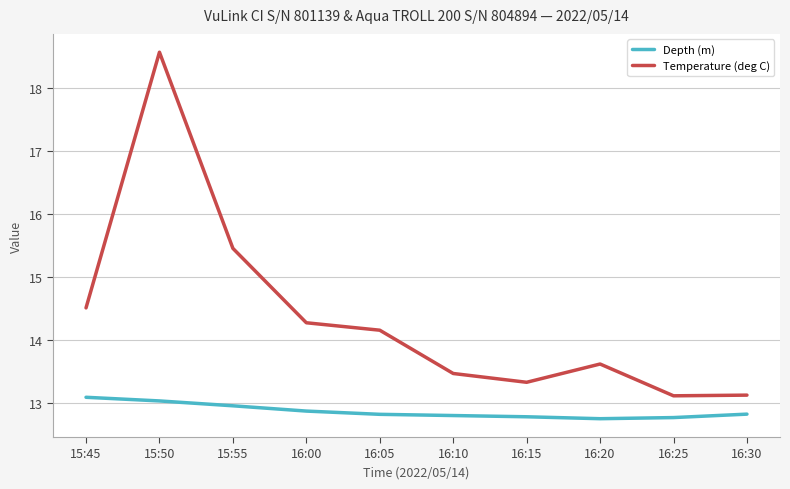

Reading right to left, transcribe all the data shown in this chart.

Depth (m): 16:30=12.8	16:25=12.8	16:20=12.8	16:15=12.8	16:10=12.8	16:05=12.8	16:00=12.9	15:55=13.0	15:50=13.0	15:45=13.1
Temperature (deg C): 16:30=13.1	16:25=13.1	16:20=13.6	16:15=13.3	16:10=13.5	16:05=14.2	16:00=14.3	15:55=15.5	15:50=18.6	15:45=14.5